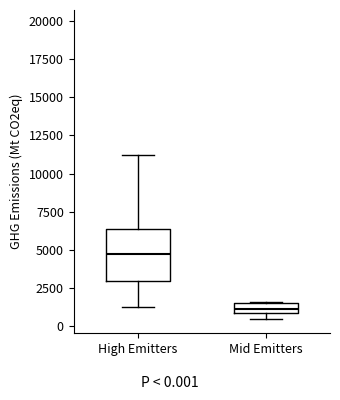

Where is the upper edge of the box for Mid Emitters on the y-axis? The values are not printed on the chart, so give them approximately, as read against the axis.

1500